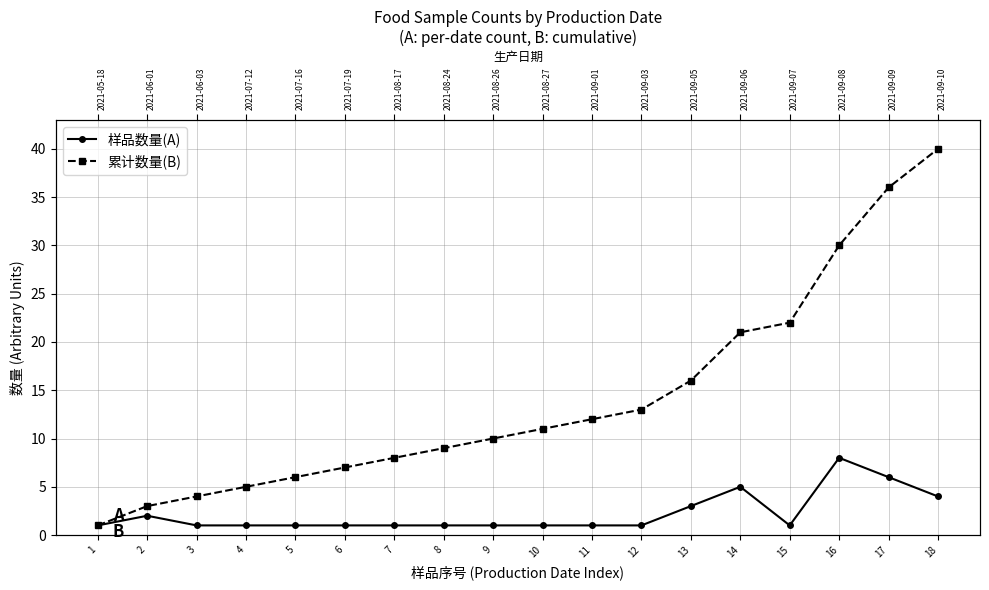

Where is the first local minimum for 样品数量(A)?

15